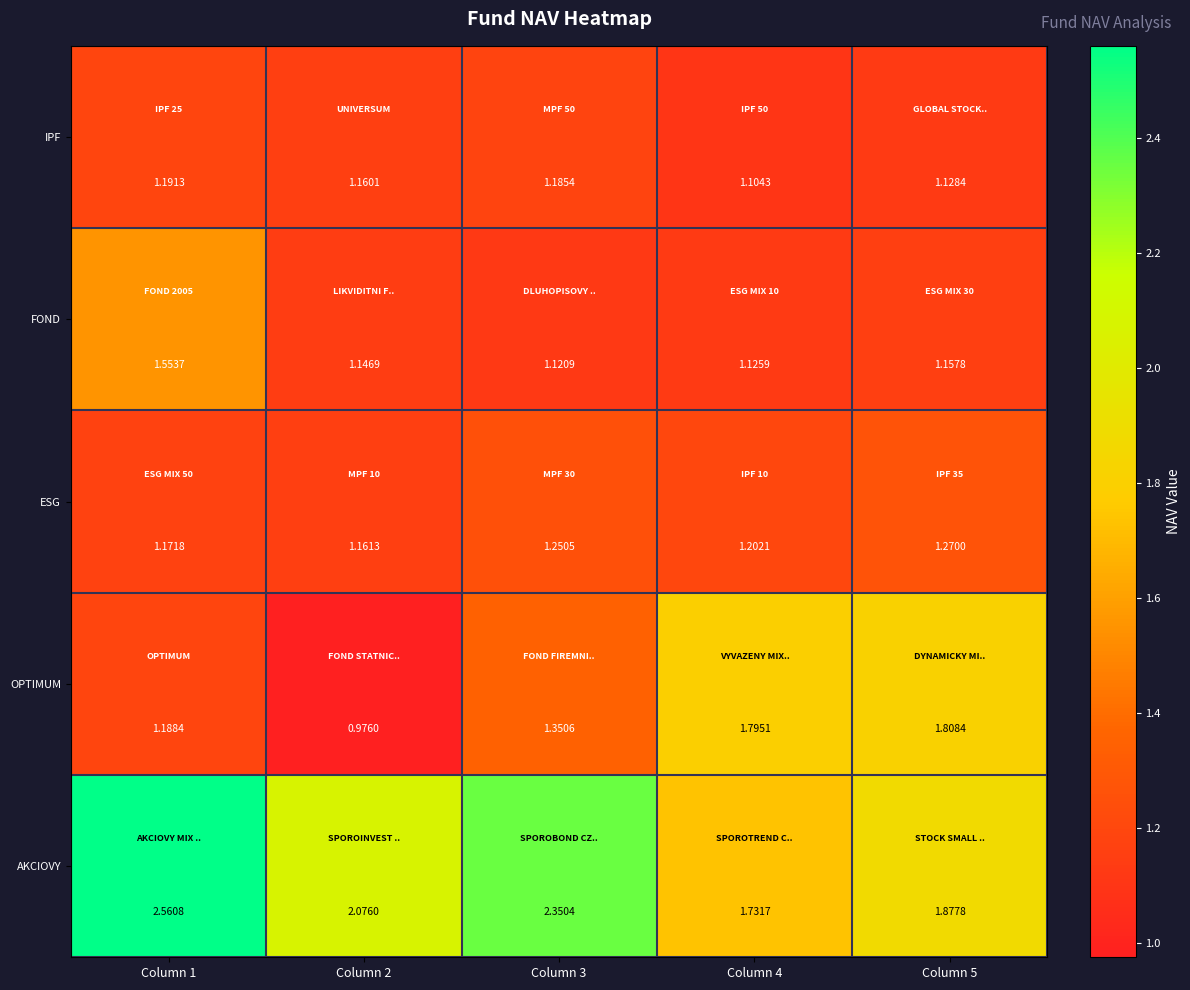

Is the value of FOND at Column 1 greater than the value of OPTIMUM at Column 5?

No